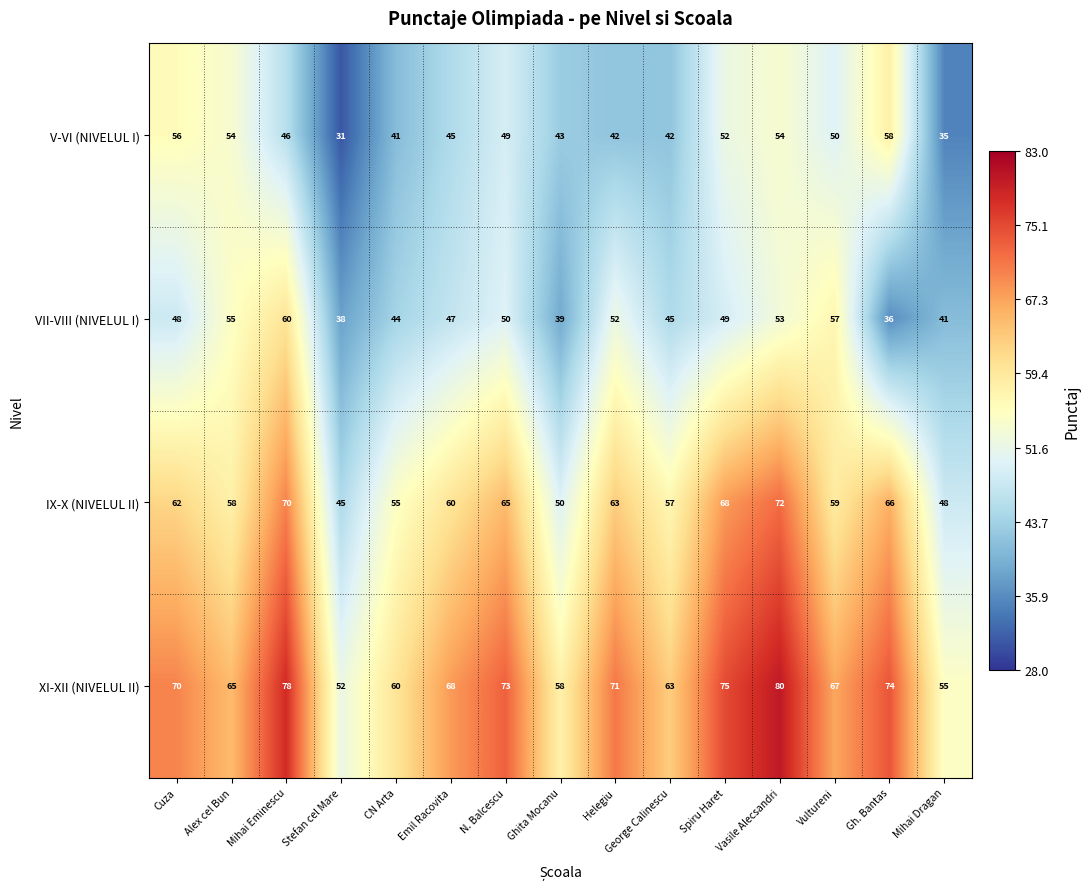

Where is IX-X (NIVELUL II) nearest to the value 58?

Alex cel Bun